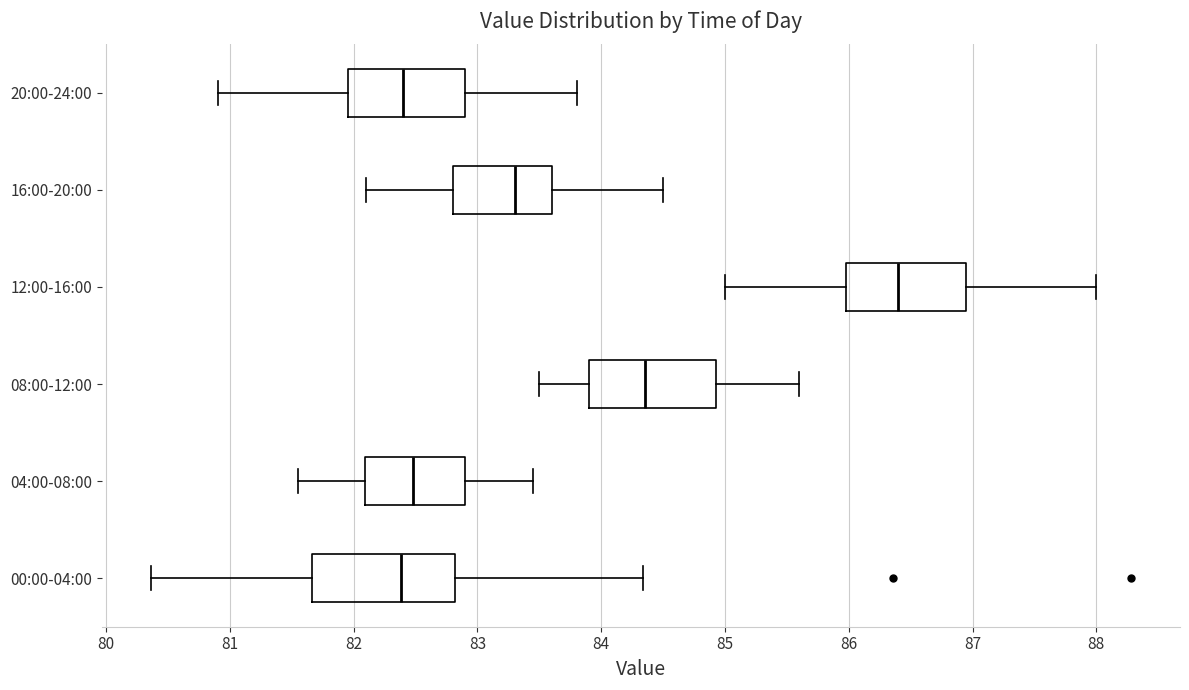

Reading bottom to top, transcribe this box plot: for each box, give where its median line is, the range the box spans, and where its two whiskers end, as read against the x-axis. The values are not printed on the chart, so give them approximately, as read against the axis.

00:00-04:00: median 82.4, box 81.7 to 82.8, whiskers 80.4 to 84.3
04:00-08:00: median 82.5, box 82.1 to 82.9, whiskers 81.6 to 83.5
08:00-12:00: median 84.4, box 83.9 to 84.9, whiskers 83.5 to 85.6
12:00-16:00: median 86.4, box 86.0 to 87.0, whiskers 85.0 to 88.0
16:00-20:00: median 83.3, box 82.8 to 83.6, whiskers 82.1 to 84.5
20:00-24:00: median 82.4, box 82.0 to 82.9, whiskers 80.9 to 83.8